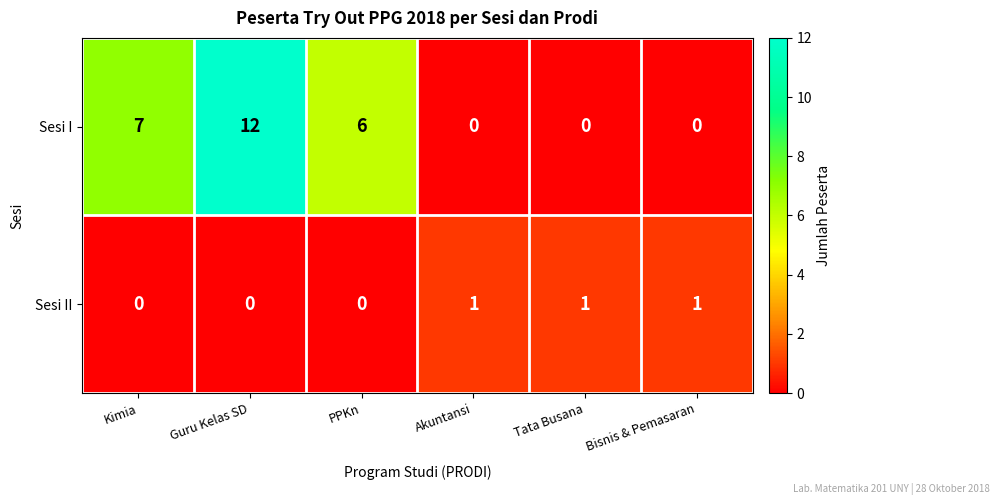

Count the number of data series in this chart.

2